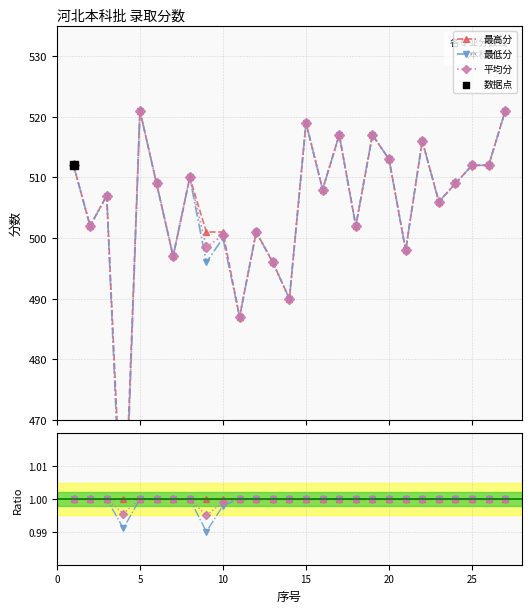

Which series contains the lowest Y value?

最低分